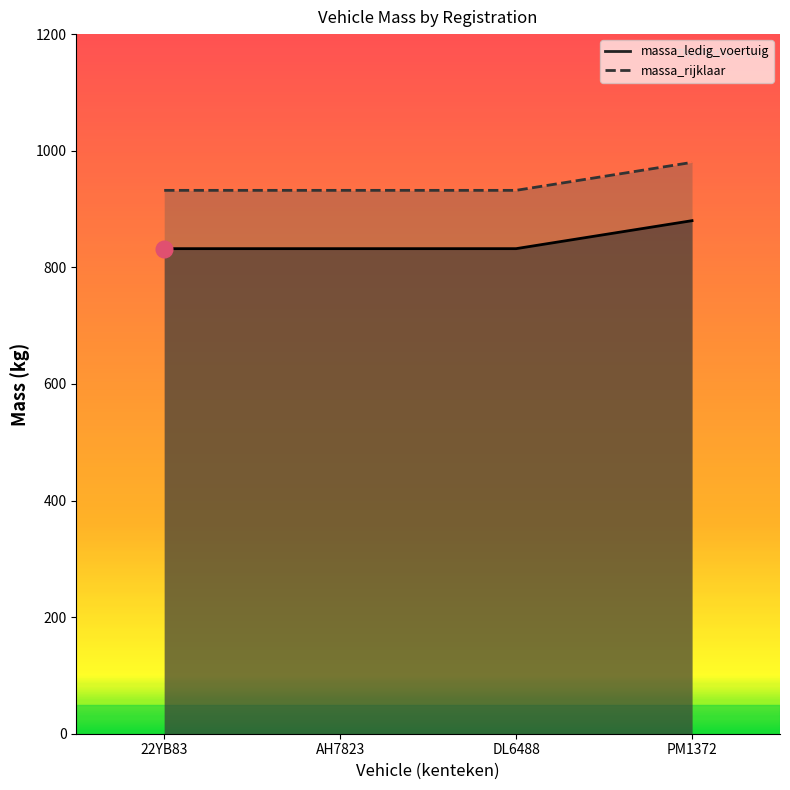

What position from the right is 22YB83?

4